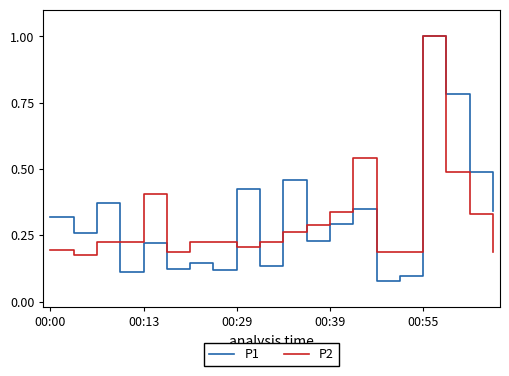

Which series has the largest range (max minus min)?

P1